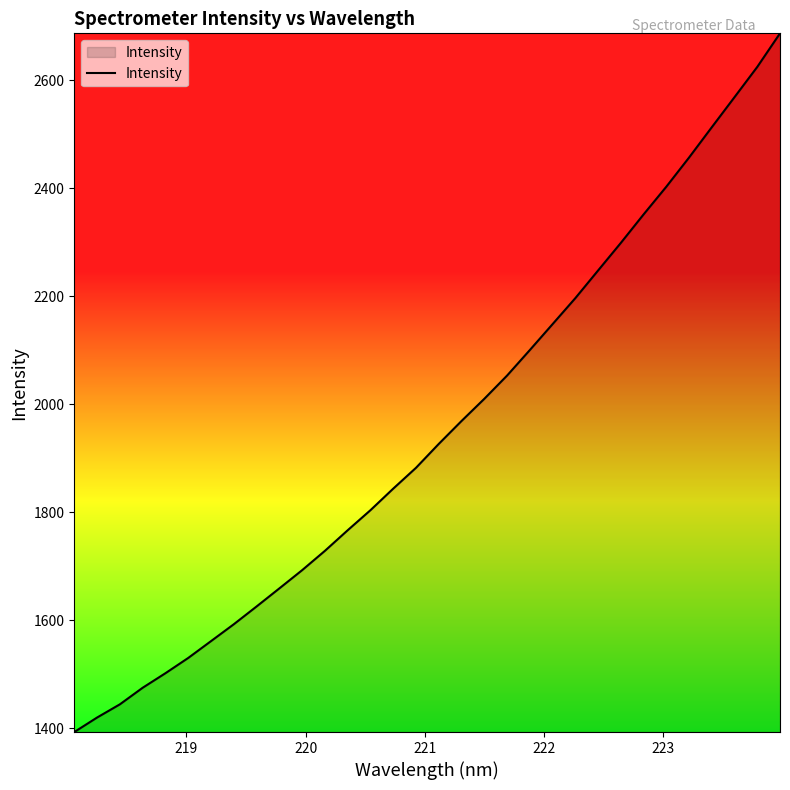

What is the difference between the maximum and minimum values?

1294.0